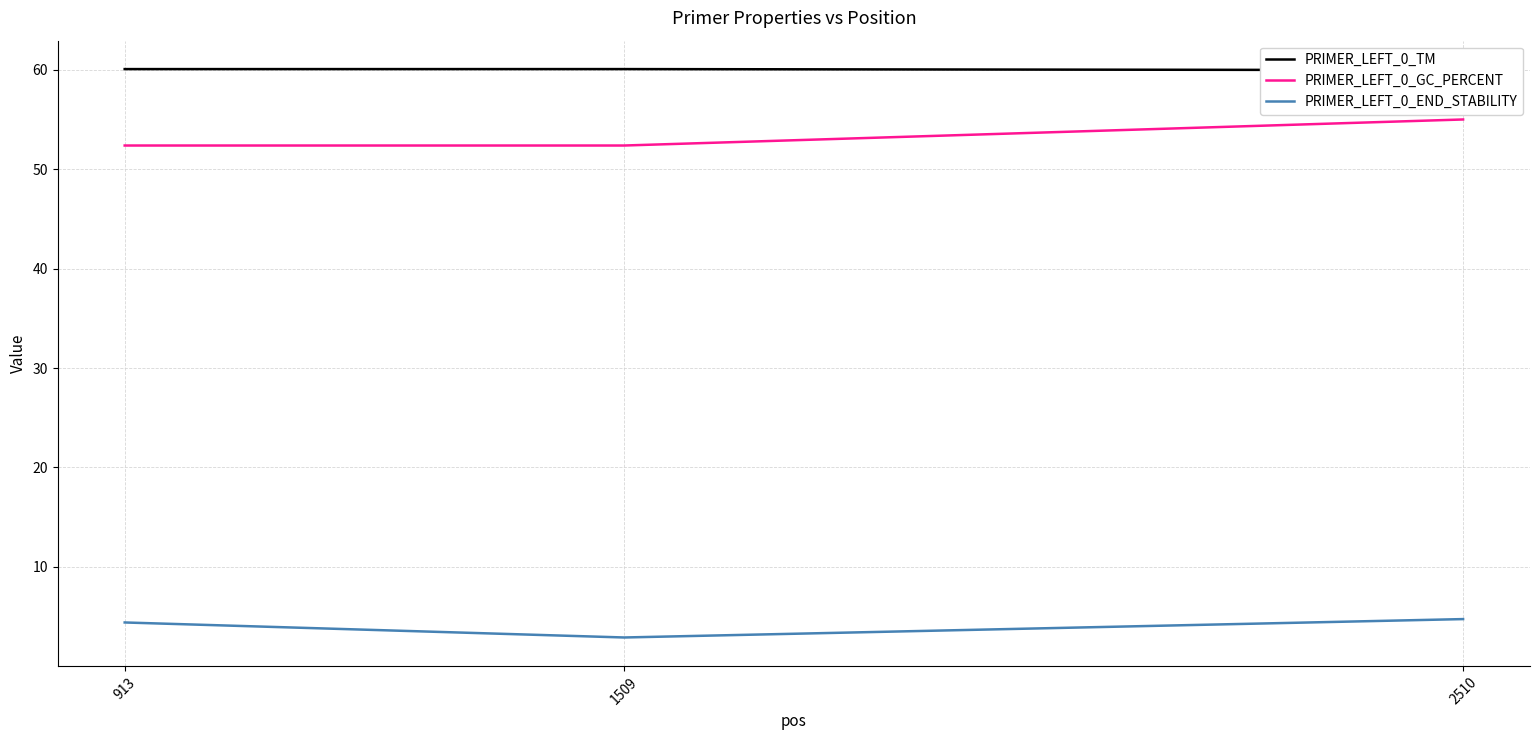

Is it true that PRIMER_LEFT_0_END_STABILITY equals 4.2 at 1509?

False